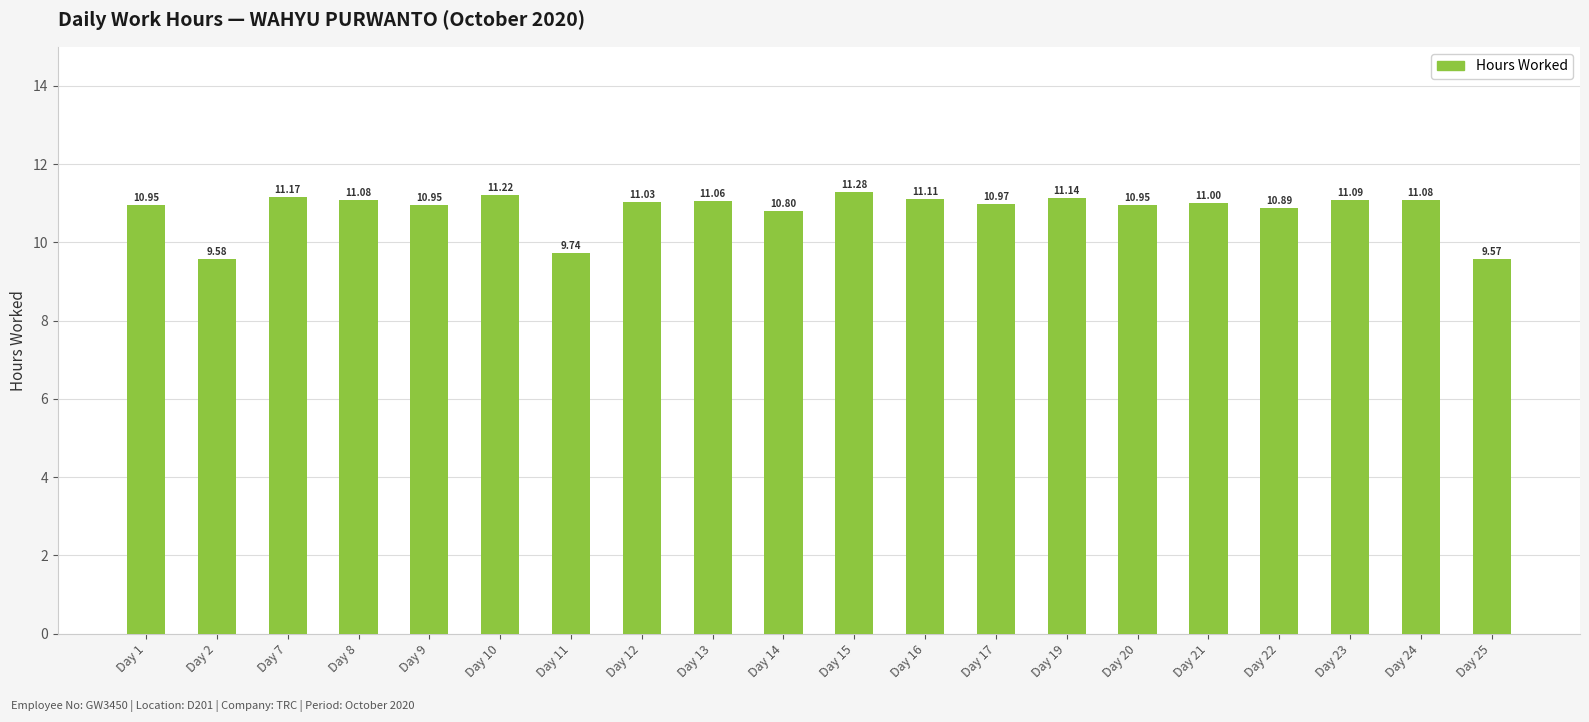

What is the difference between the values at Day 19 and Day 9?

0.2